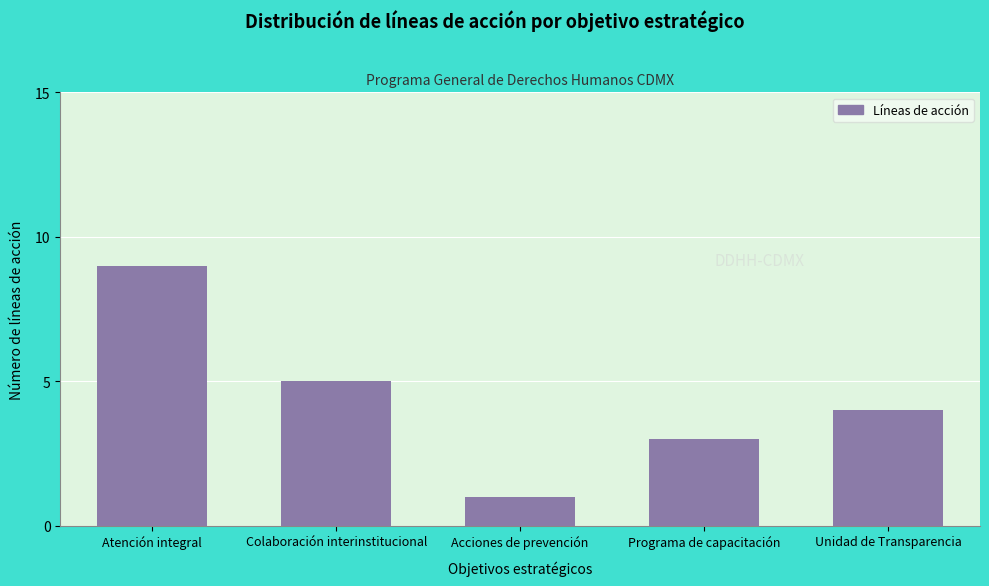

Reading left to right, what are all the values shown in this chart?

Atención integral=9	Colaboración interinstitucional=5	Acciones de prevención=1	Programa de capacitación=3	Unidad de Transparencia=4